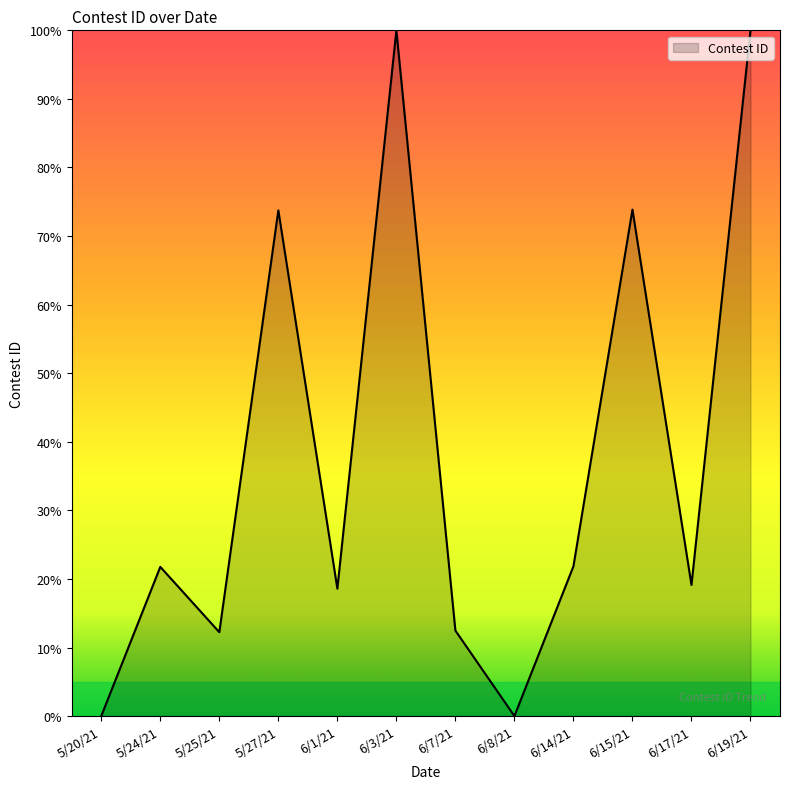

What is the greatest value displayed?

100.0